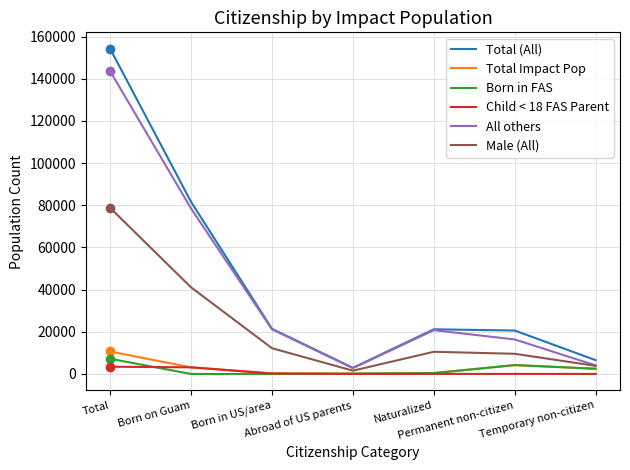

Count the number of data series in this chart.

6